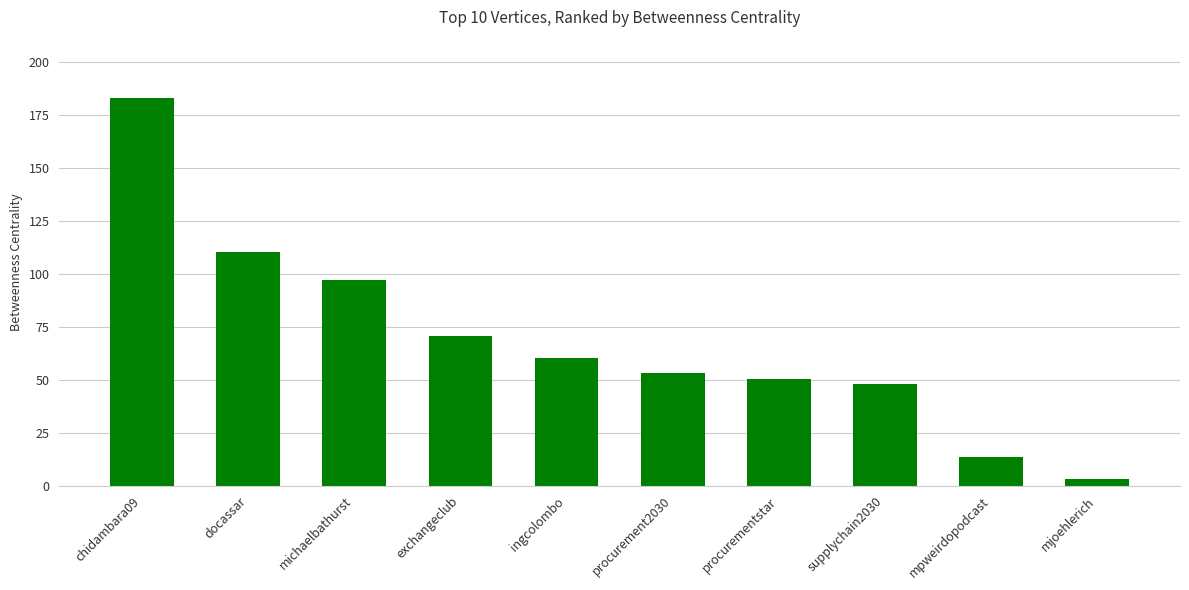

List the labels in order of value, largest first.

chidambara09, docassar, michaelbathurst, exchangeclub, ingcolombo, procurement2030, procurementstar, supplychain2030, mpweirdopodcast, mjoehlerich